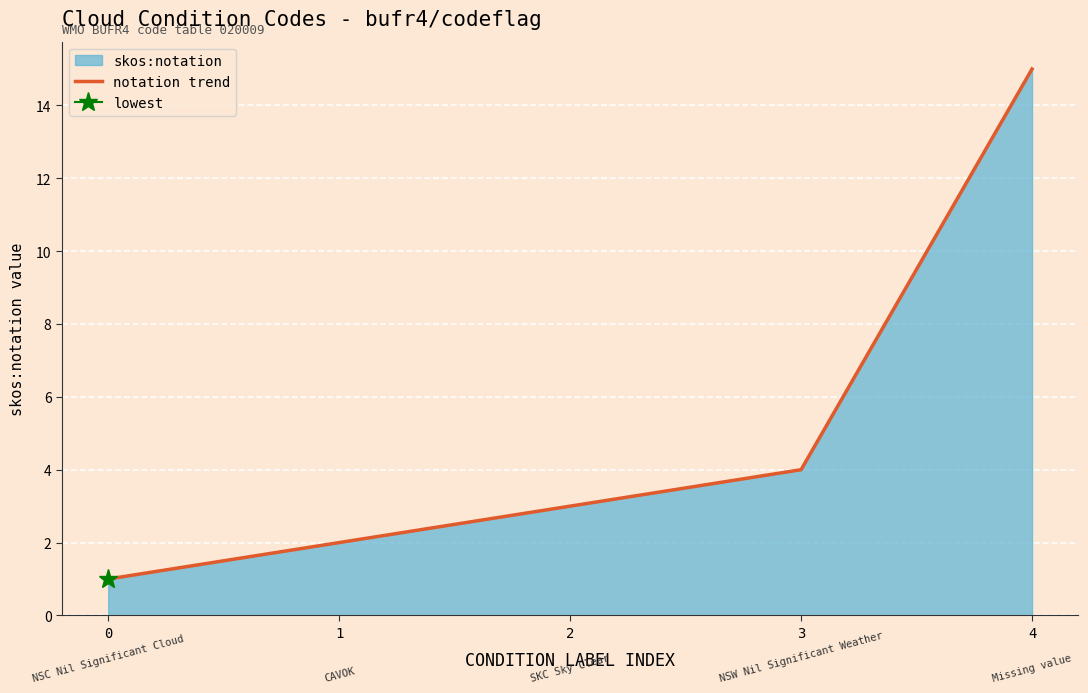

Which label corresponds to the largest value in the chart?

4